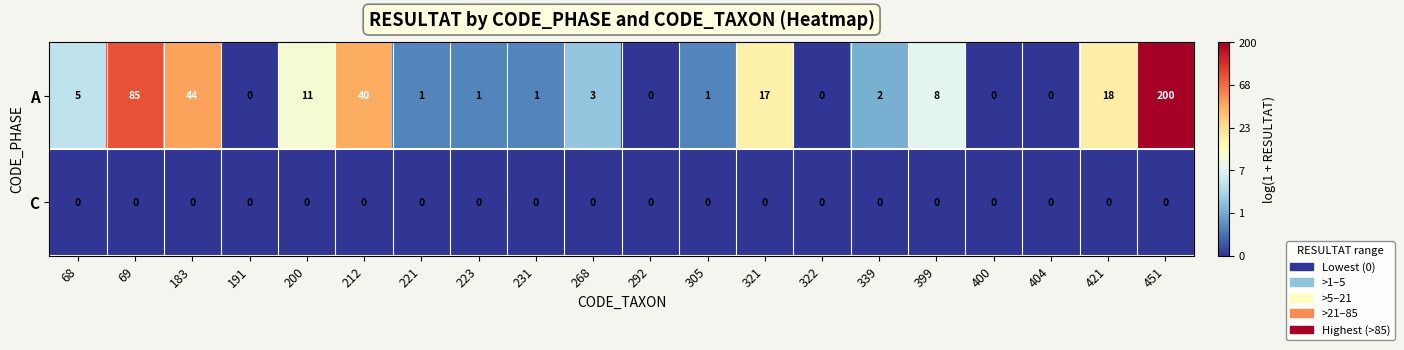

Which series changed the most between 191 and 399?

A